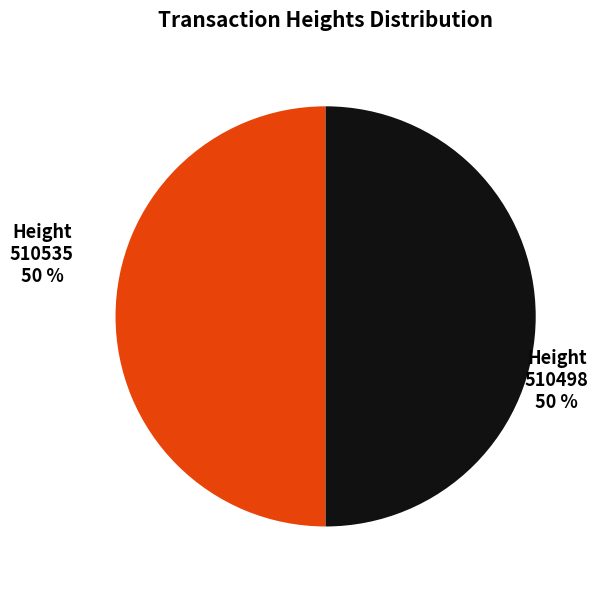

Is the sum of 510535 and 510498 greater than half?

Yes